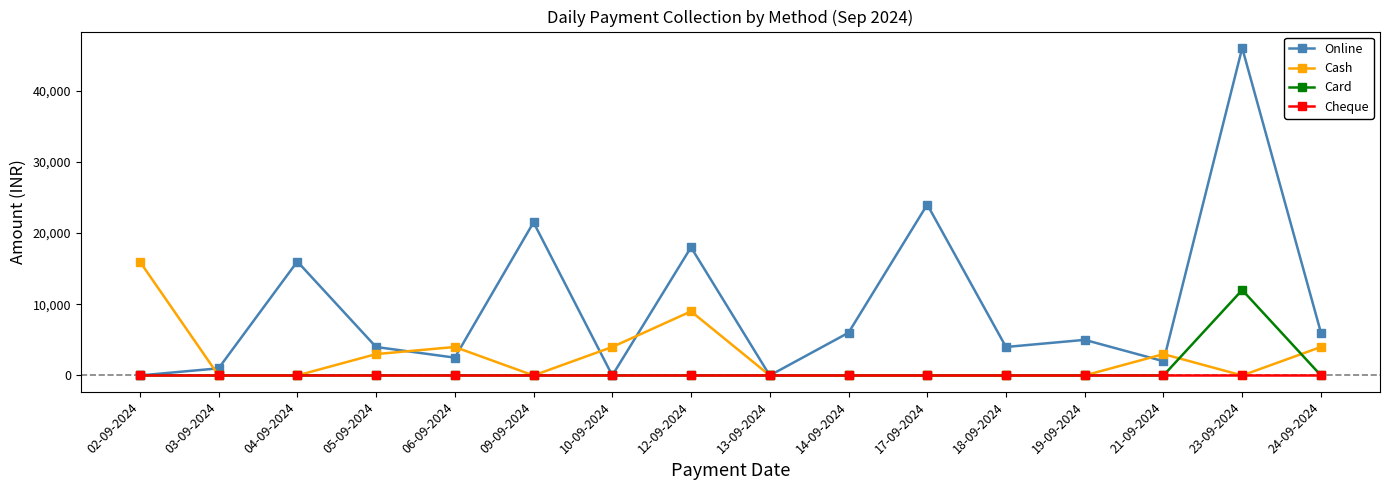

Is it true that Online equals 9423 at 24-09-2024?

False